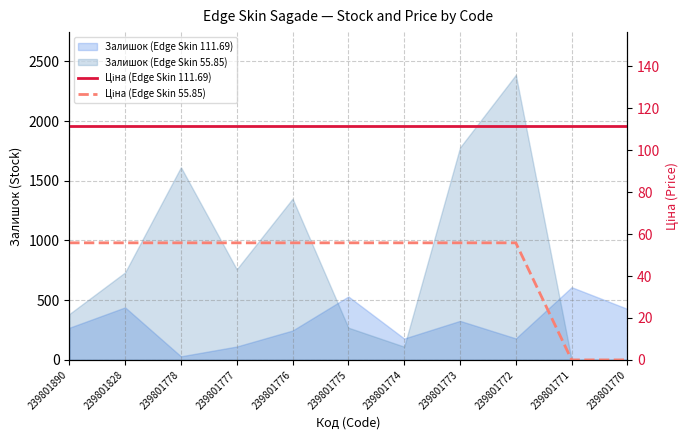

True or false: Ціна (Edge Skin 55.85) has a value of 0.0 at 239801771.

True